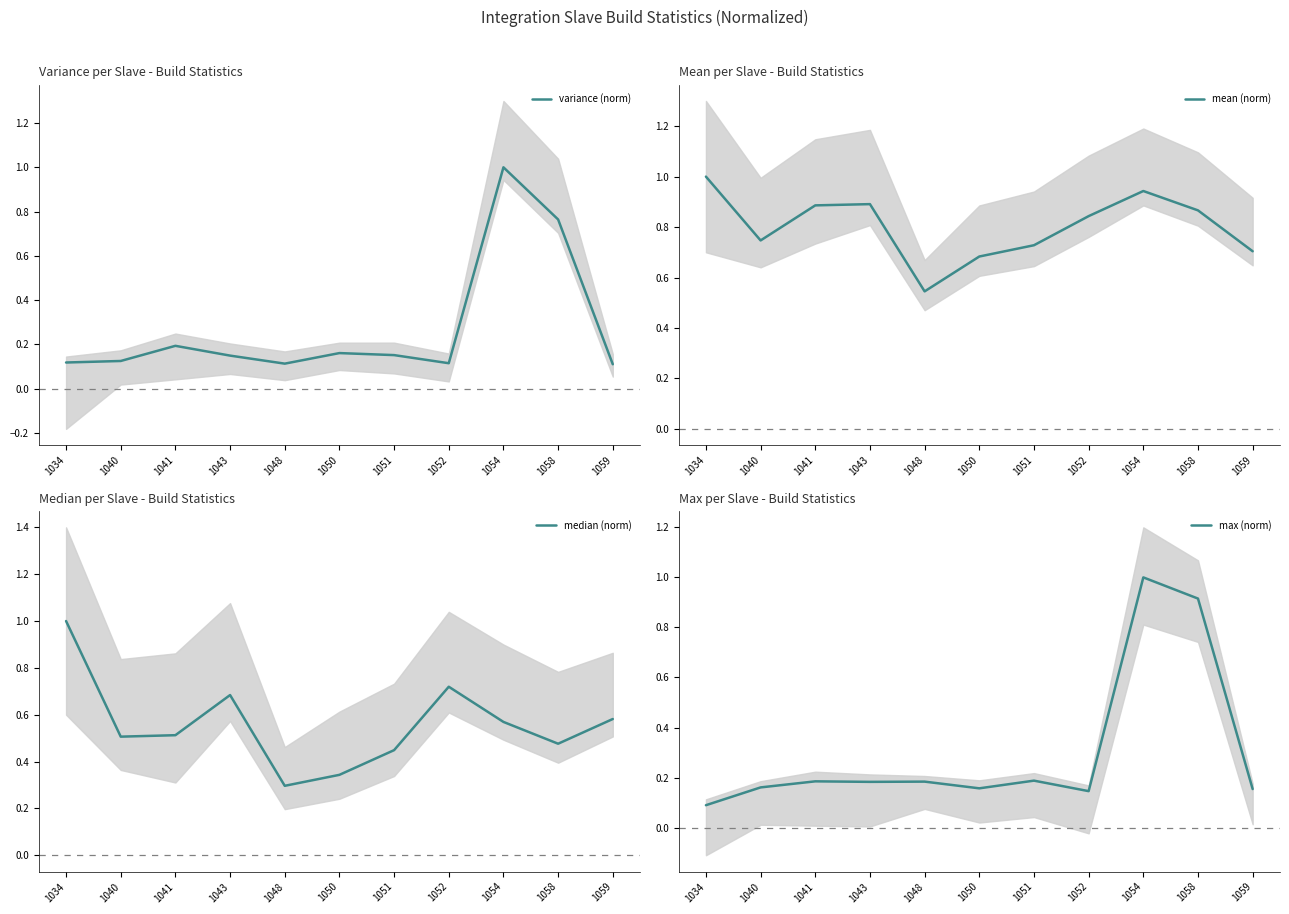

Which series has the largest total across all categories?

mean (norm)